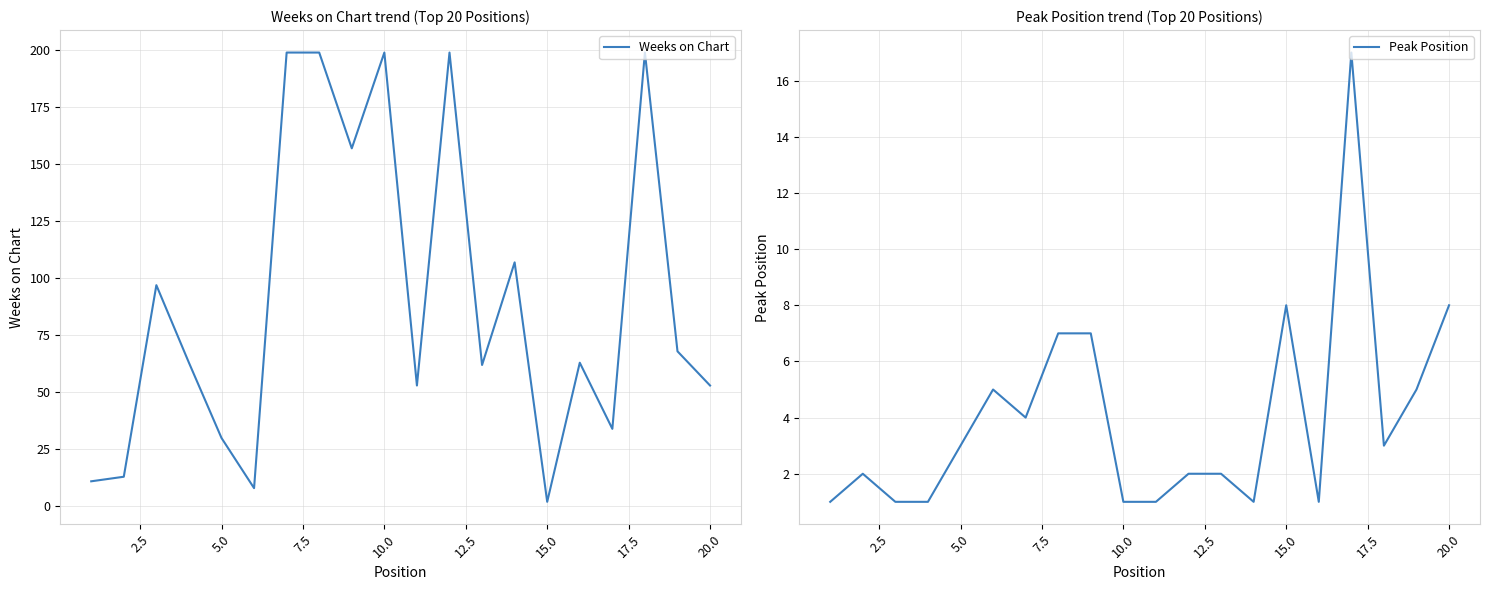

Is it true that Weeks on Chart equals 13 at 20.0?

False